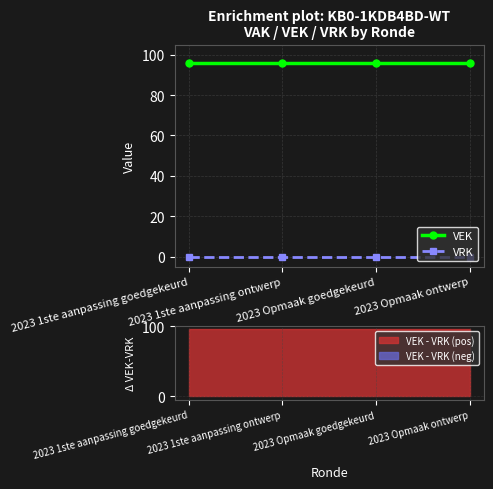

Rank the categories by VEK value from lowest to highest.

2023 1ste aanpassing goedgekeurd, 2023 1ste aanpassing ontwerp, 2023 Opmaak goedgekeurd, 2023 Opmaak ontwerp